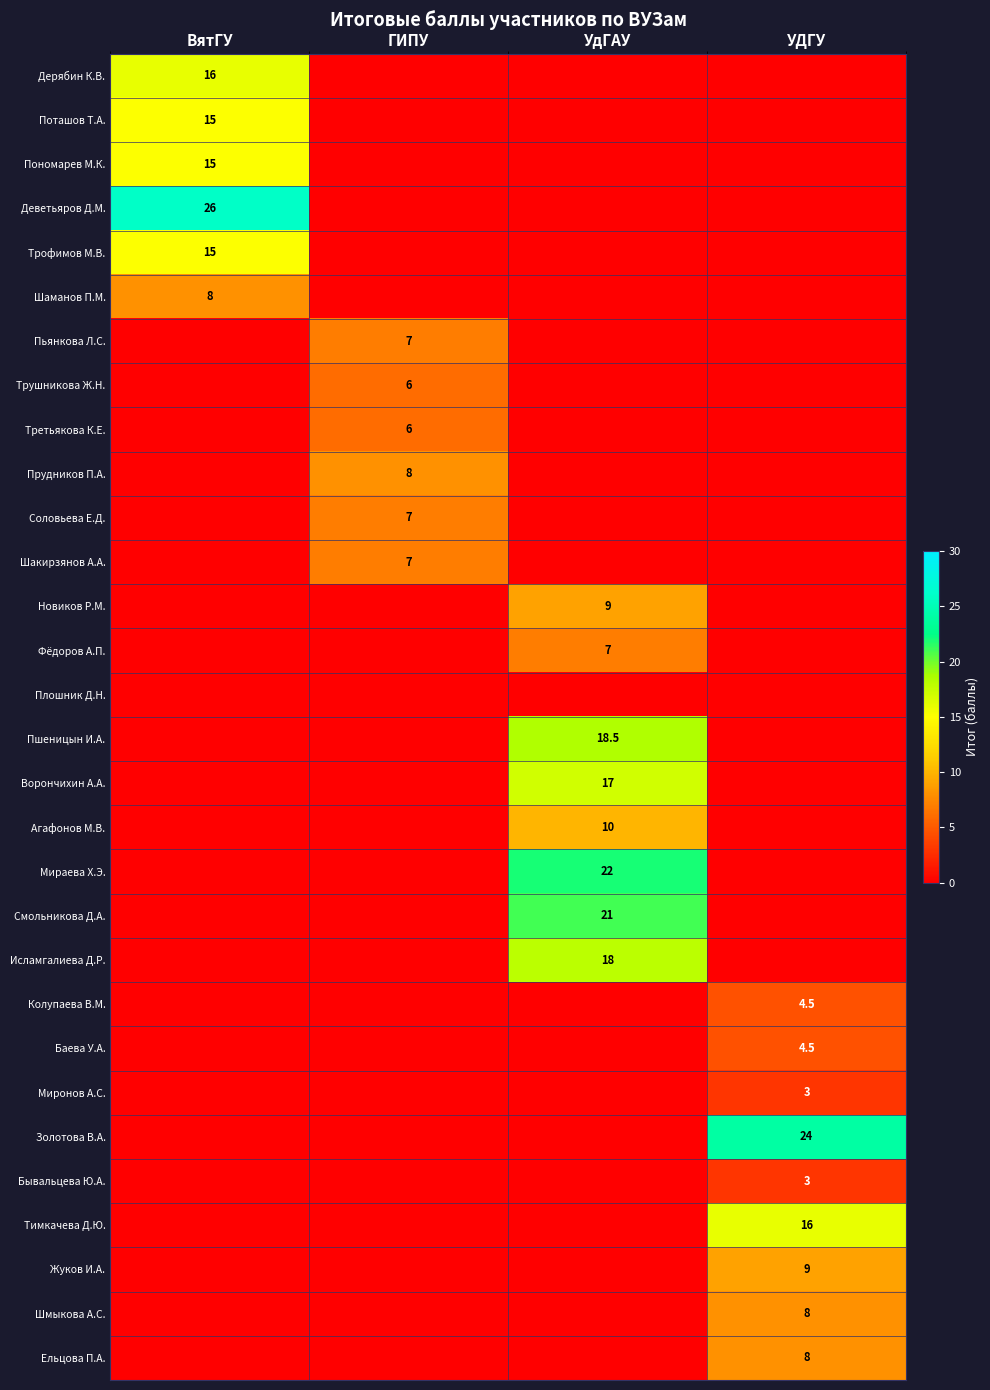

How many series are shown in this chart?

30